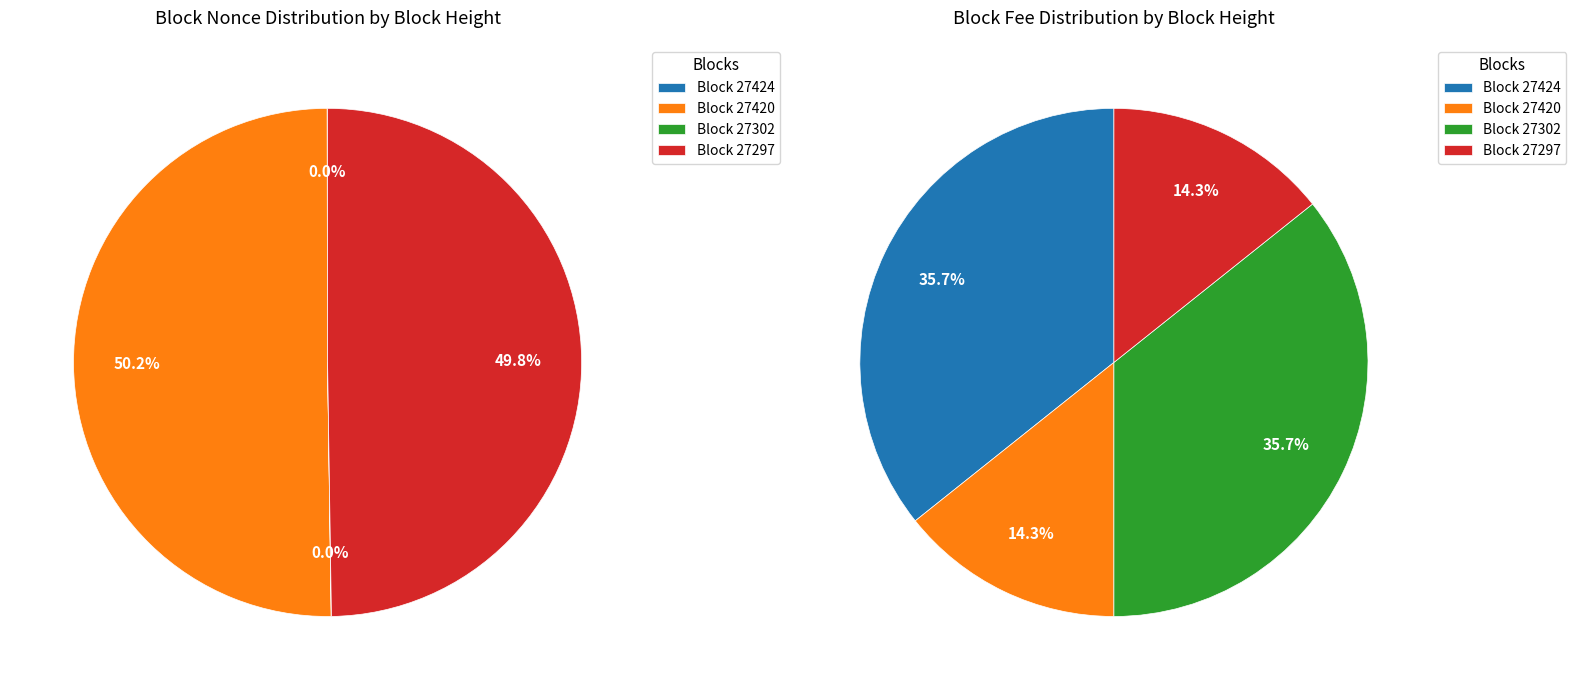

Is it true that 27420 is 38% of the pie?

False